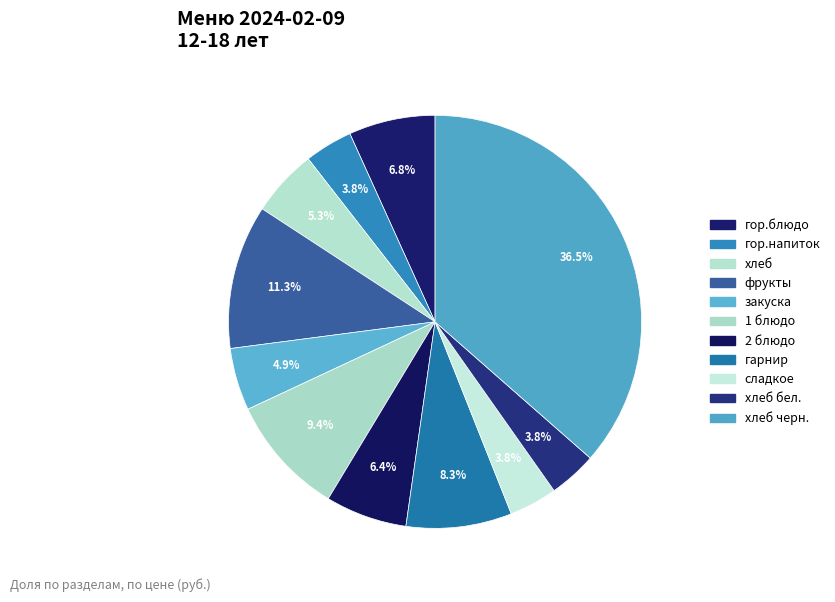

How many segments does this pie chart have?

11